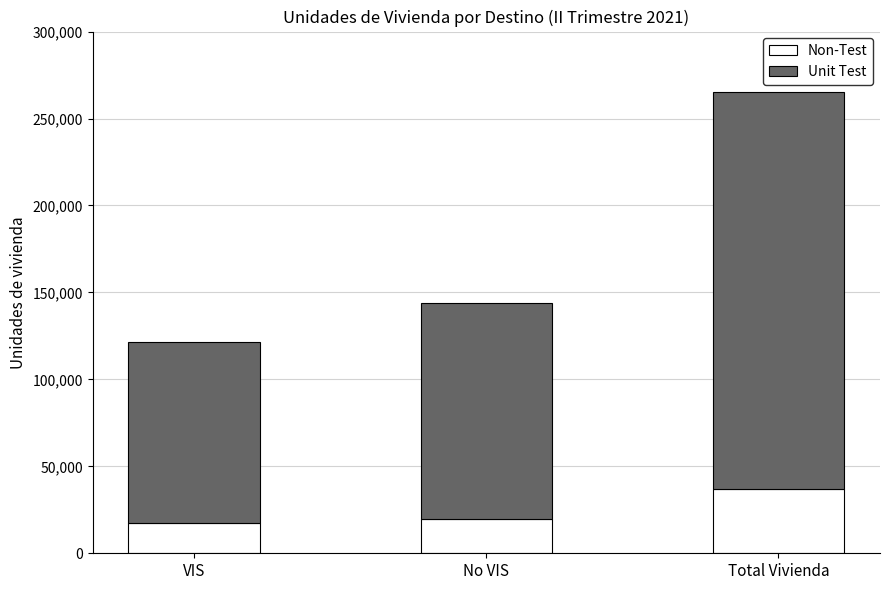

What value does the Non-Test series have at Total Vivienda?

37103